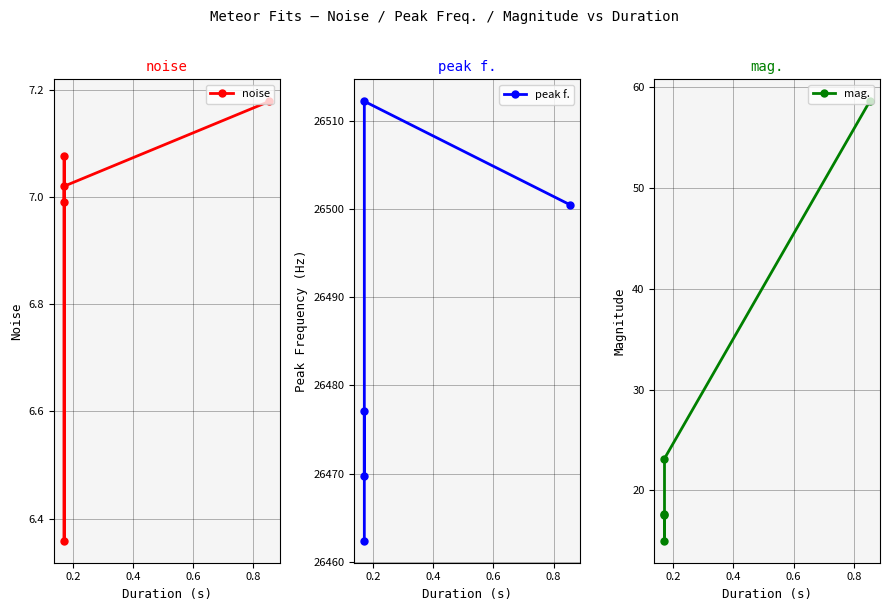

True or false: mag. and noise cross at least once.

False